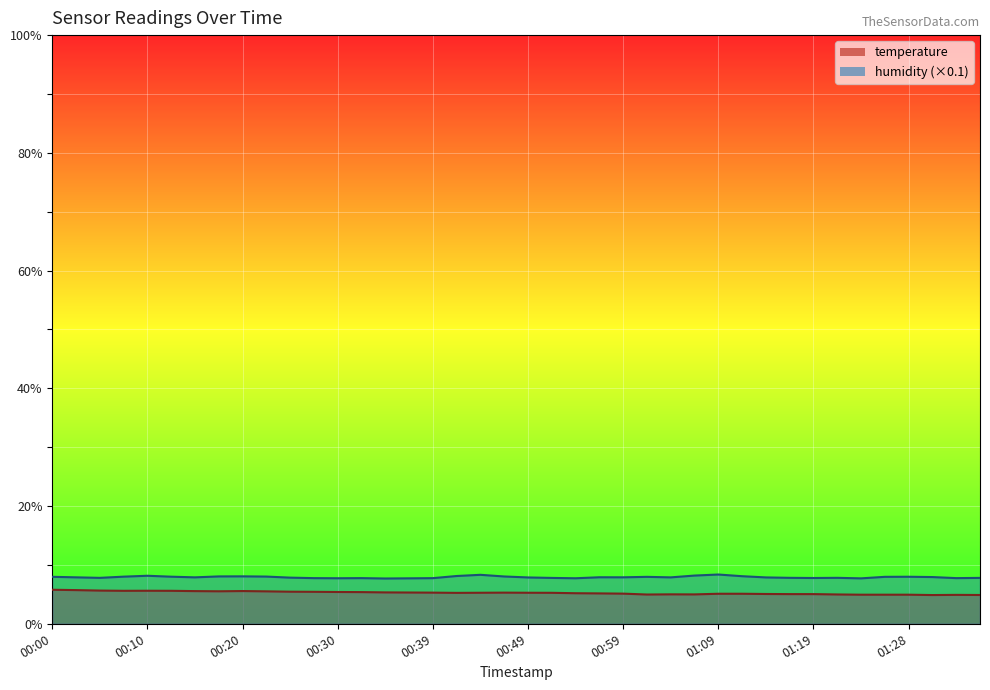

What position from the right is 01:09?

12